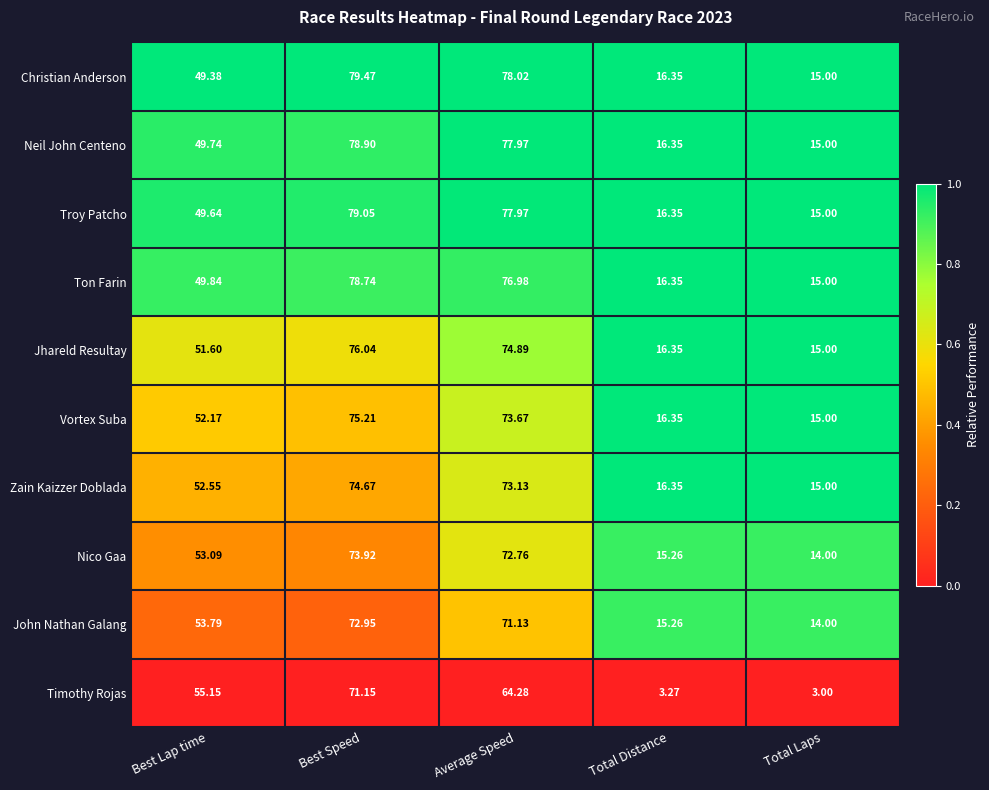

Rank the series at Best Lap time from lowest to highest value.

Christian Anderson, Troy Patcho, Neil John Centeno, Ton Farin, Jhareld Resultay, Vortex Suba, Zain Kaizzer Doblada, Nico Gaa, John Nathan Galang, Timothy Rojas